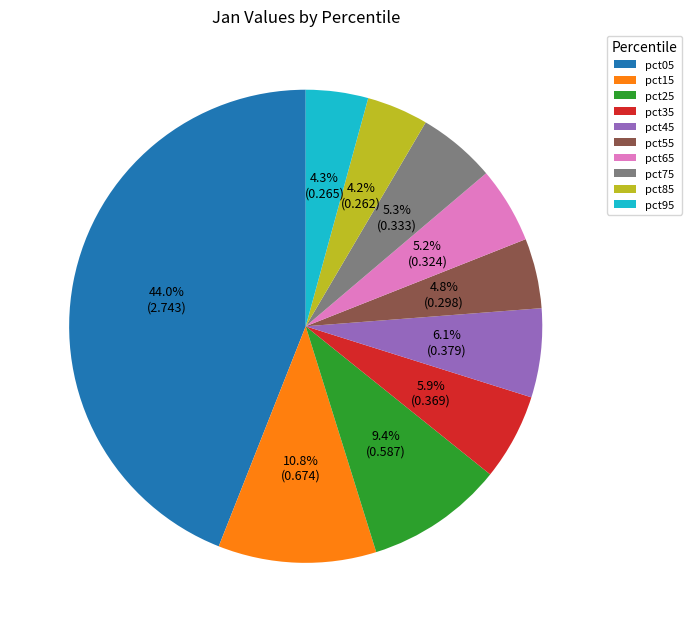

What percentage is NOT represented by pct55?

95.2%